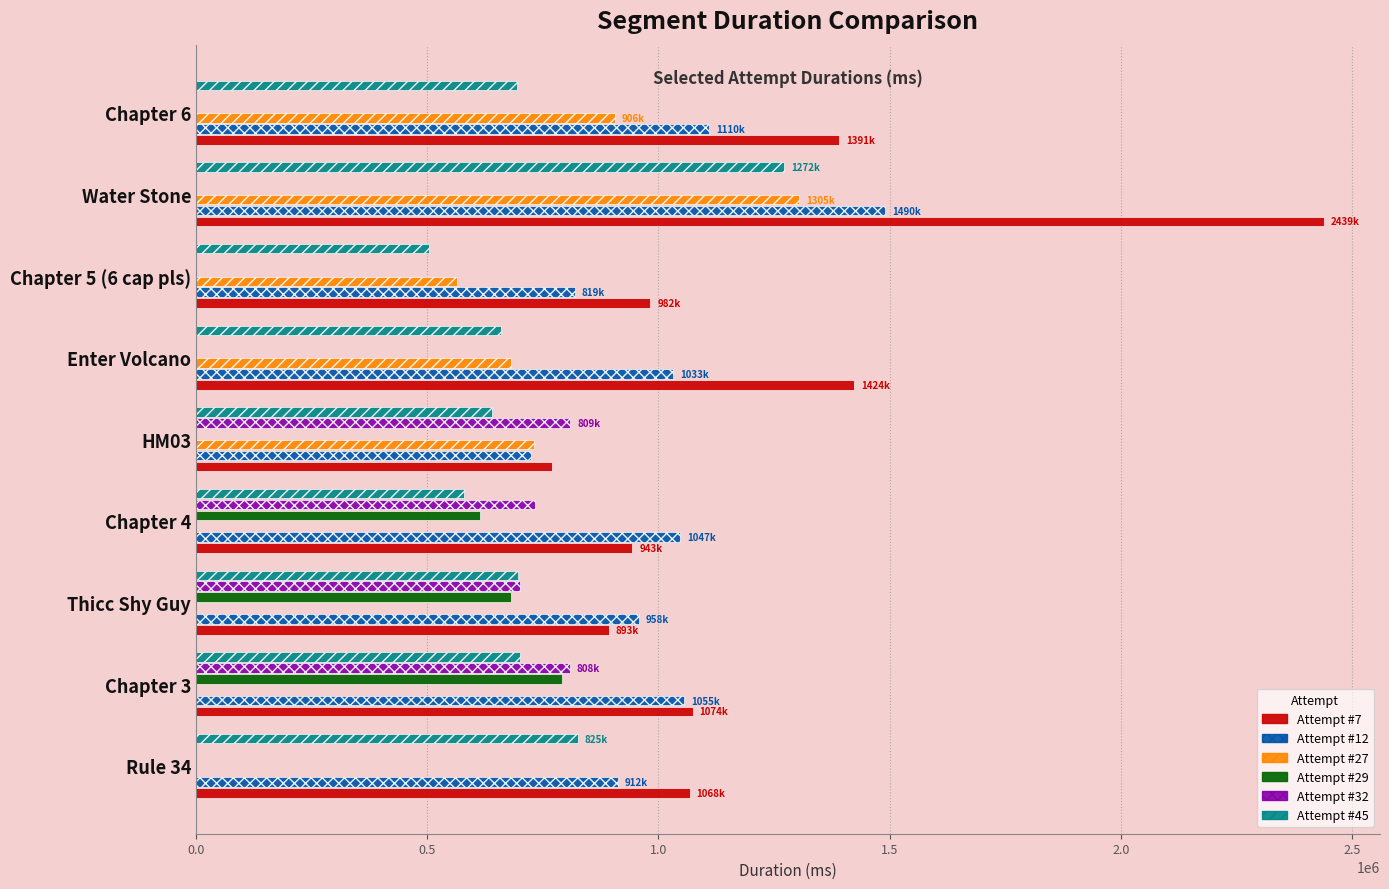

At which category is the sum across all series the highest?

Water Stone